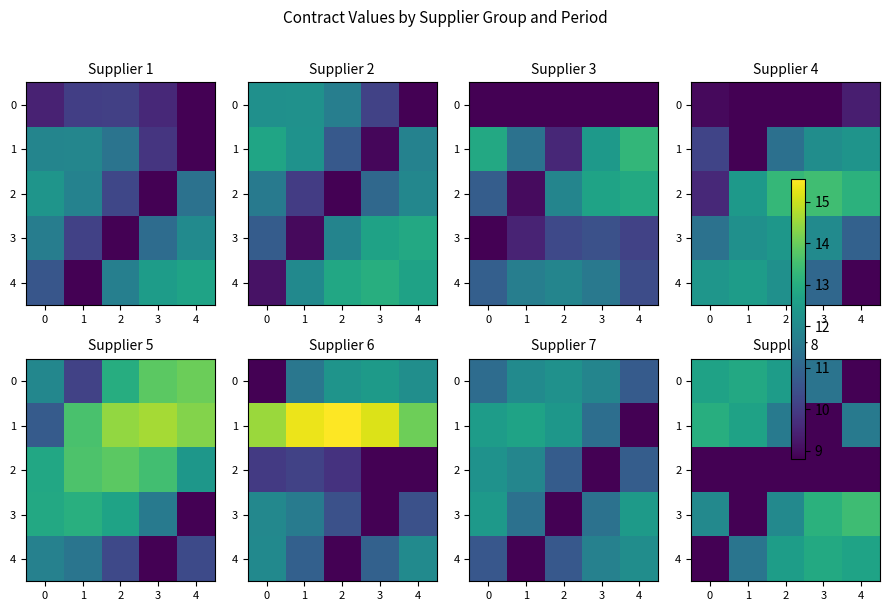

The value of row_0 at 0 is 2.7. True or false?

False